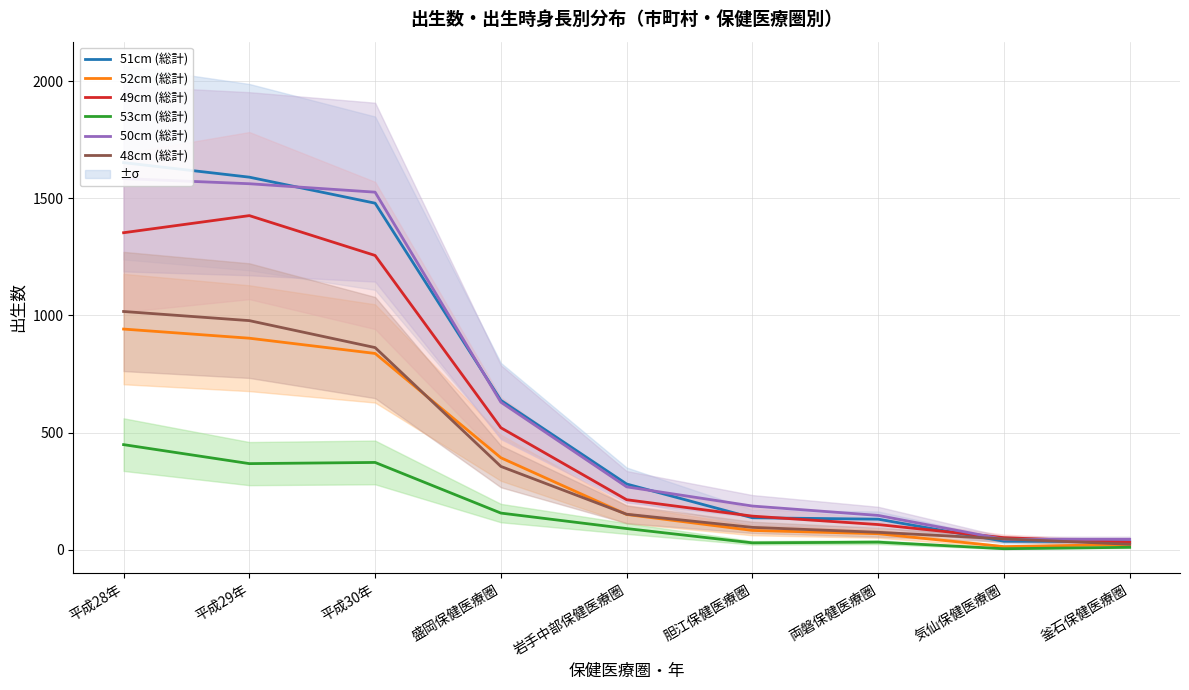

What is the sum of the 48cm (総計) values at 平成28年 and 平成29年?

1995